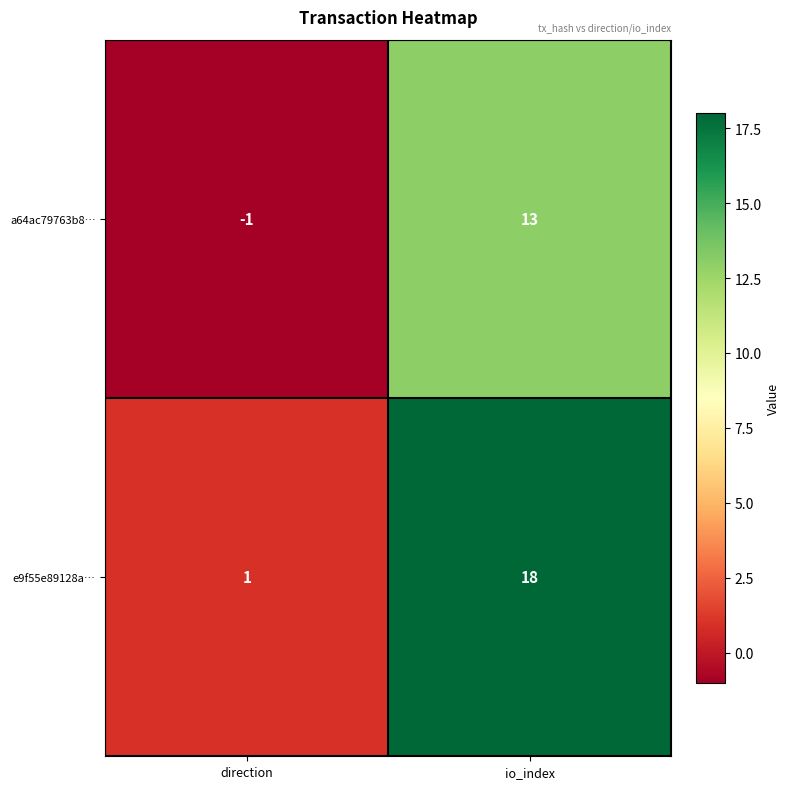

Reading left to right, what are all the values shown in this chart?

a64ac79763b8…: direction=-1	io_index=13
e9f55e89128a…: direction=1	io_index=18